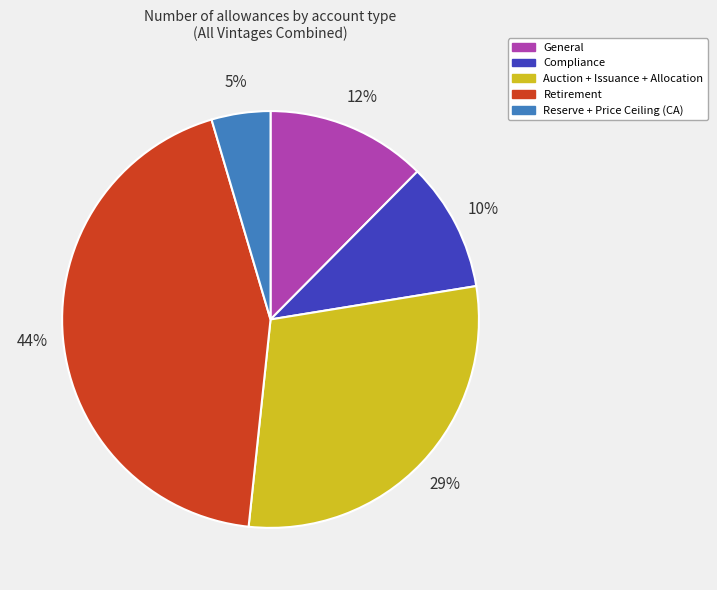

Which has a higher value, General or Retirement?

Retirement